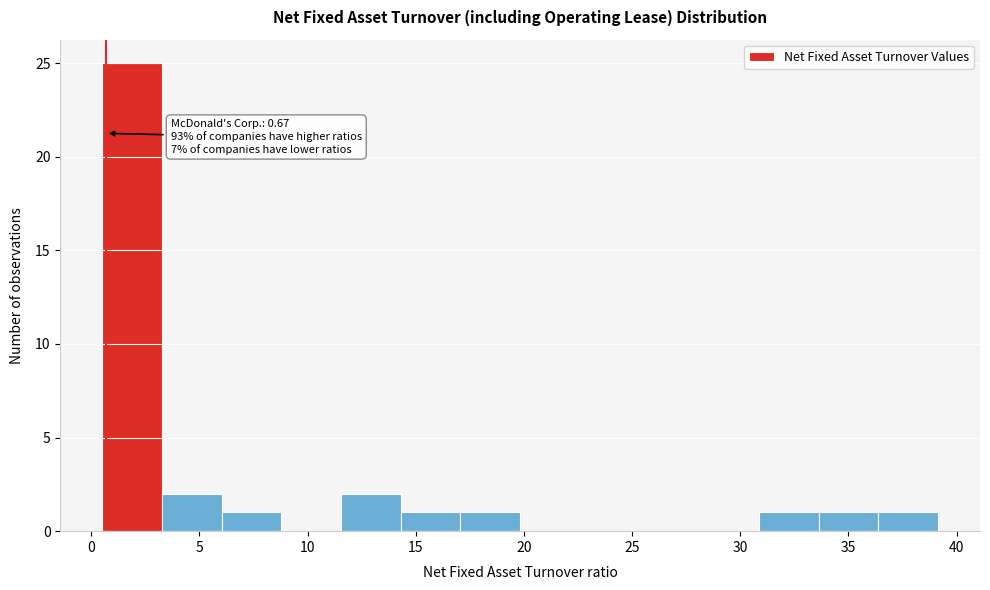

Which range on the x-axis has the tallest bar?

0.5 to 3.5